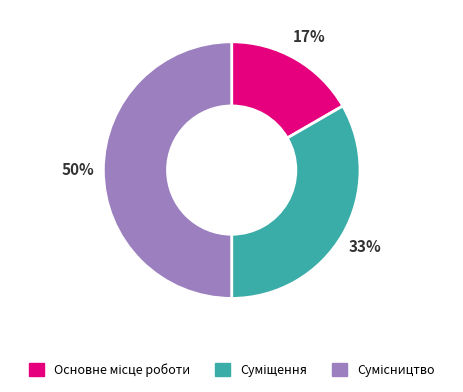

To the nearest percent, what is the average slice percentage?

33%